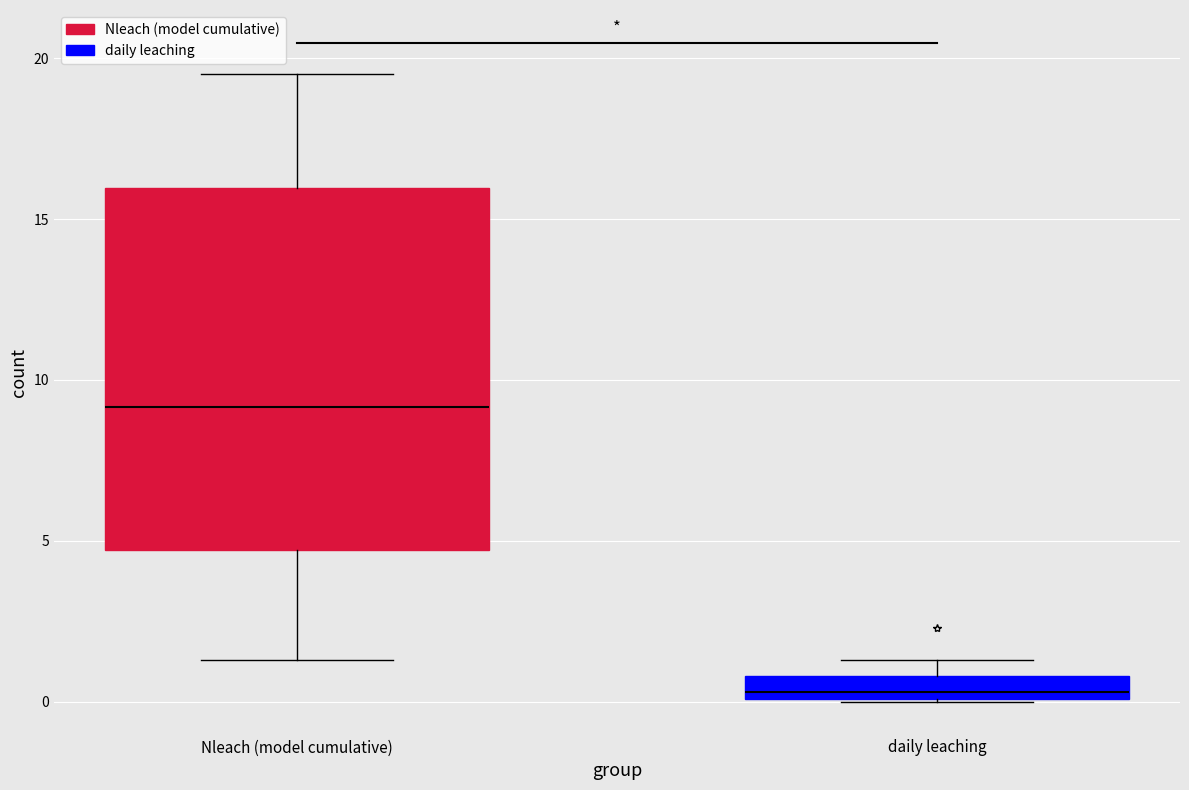

Which box has the highest median line?

Nleach (model cumulative)